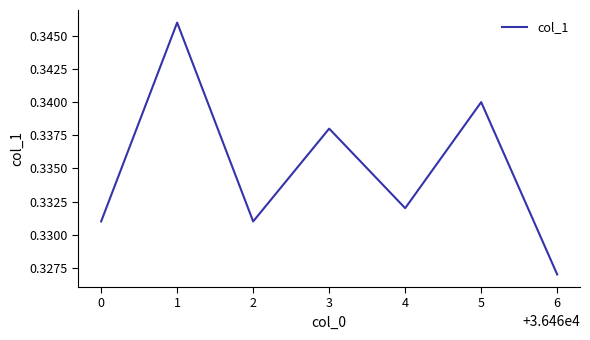

At which category does the chart reach its minimum across all series?

6